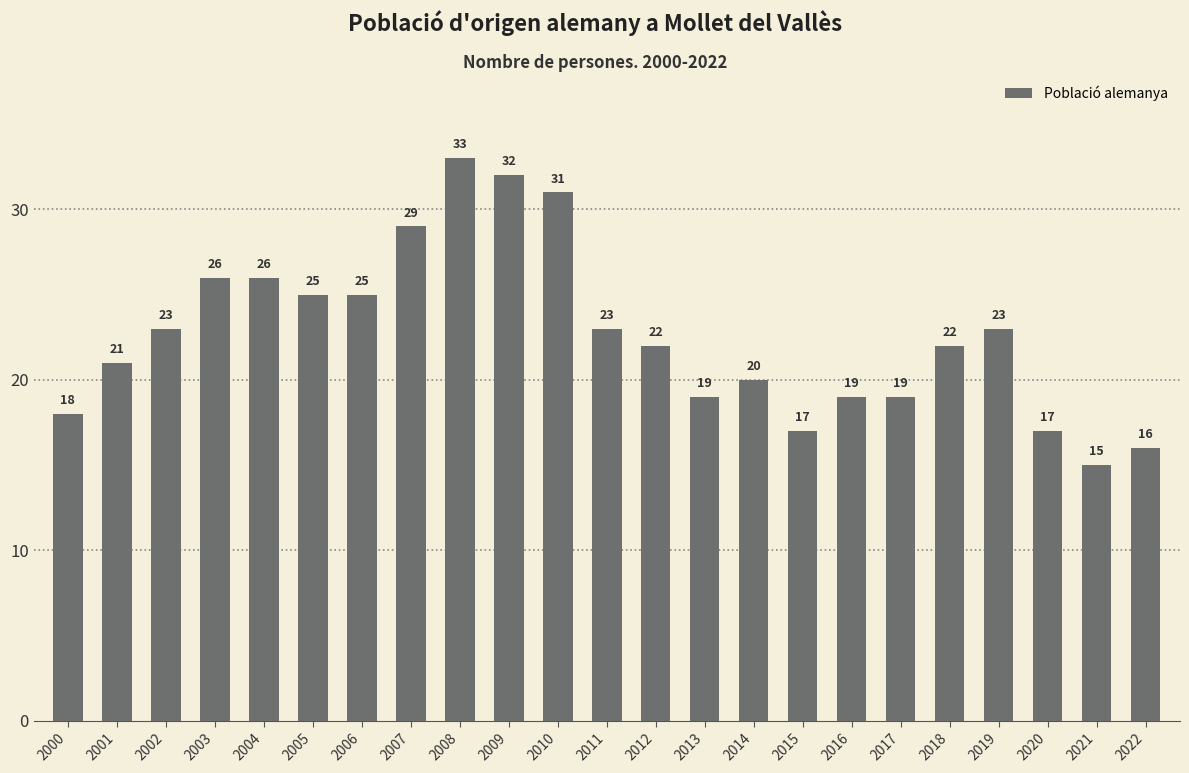

The value at 2002 is 23. True or false?

True